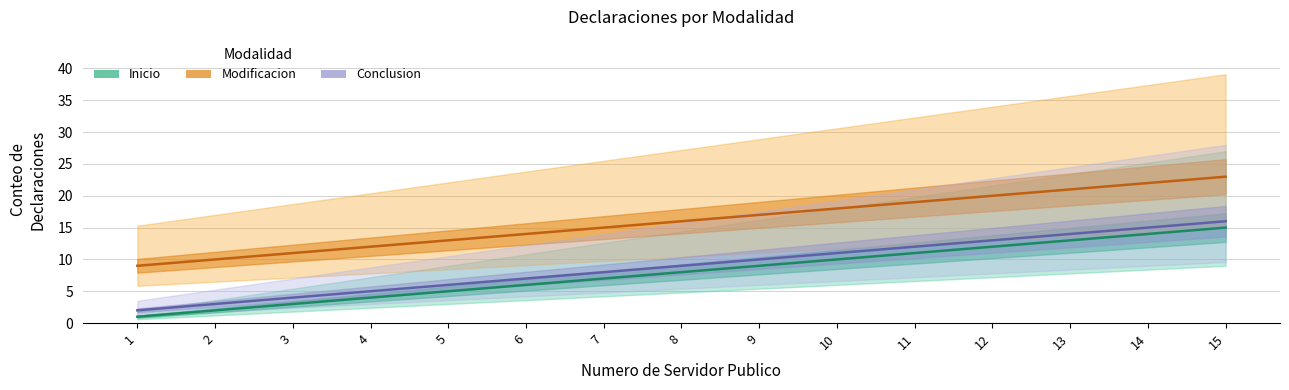

True or false: Modificacion and Conclusion cross at least once.

False